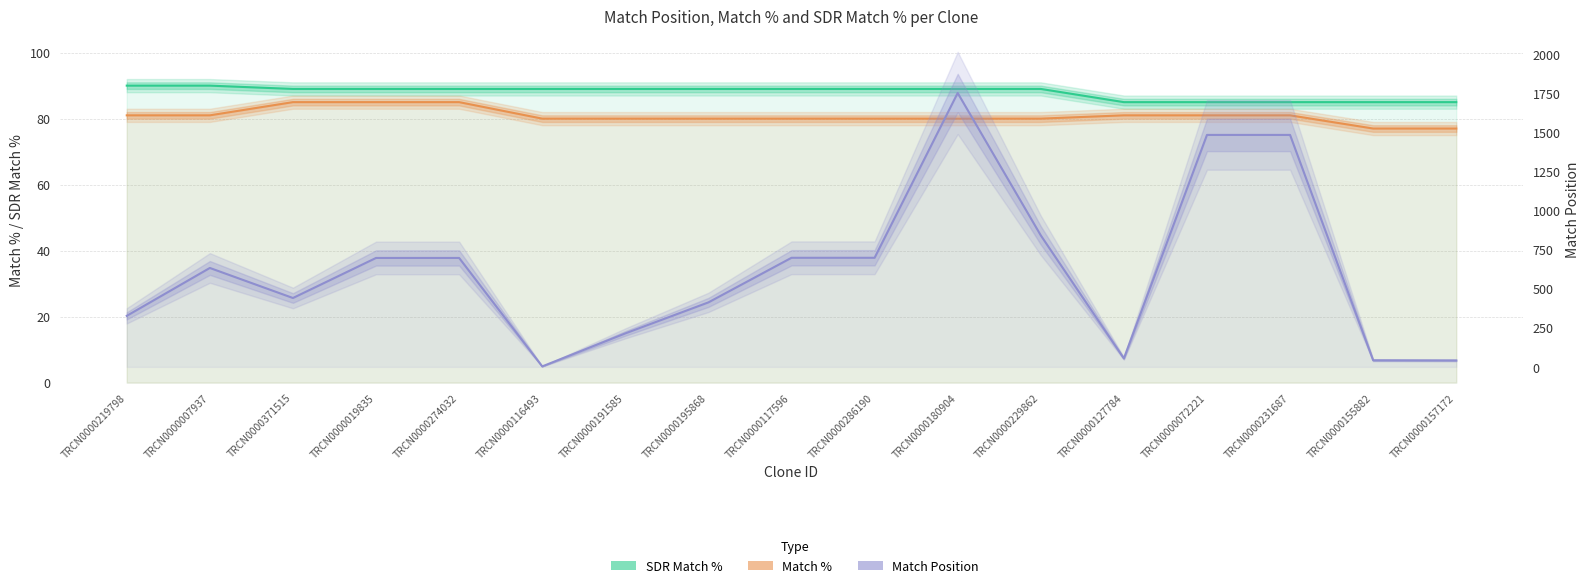

The value of SDR Match % at TRCN0000007937 is 30. True or false?

False